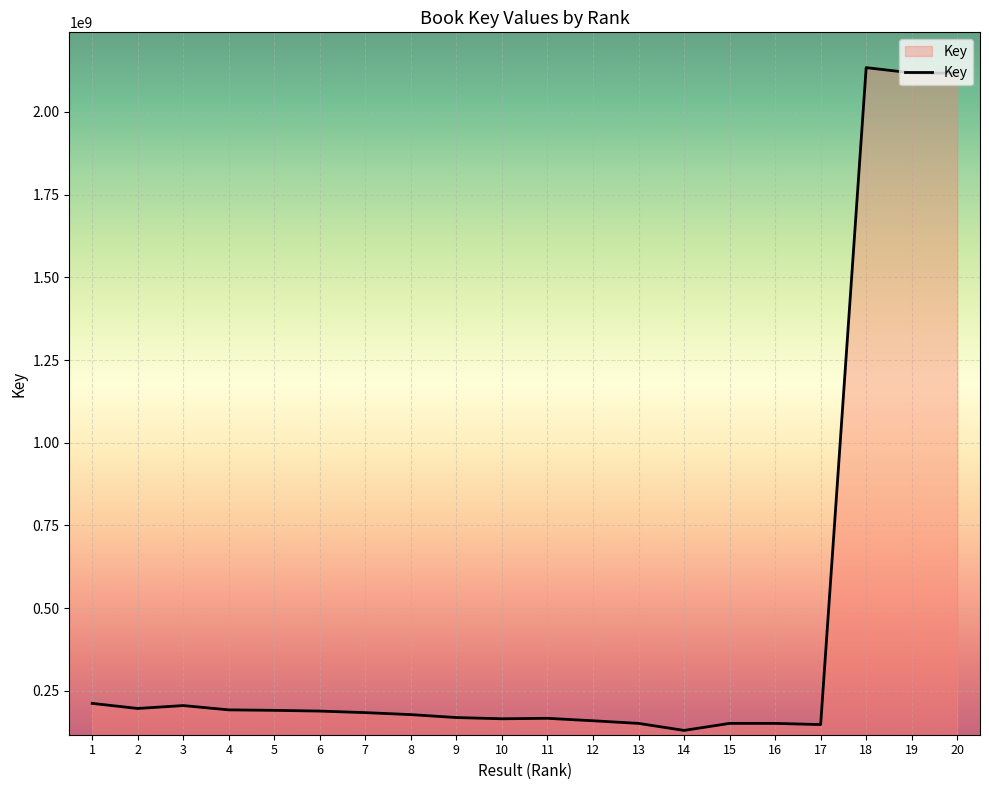

The value at 13 is 246256194. True or false?

False